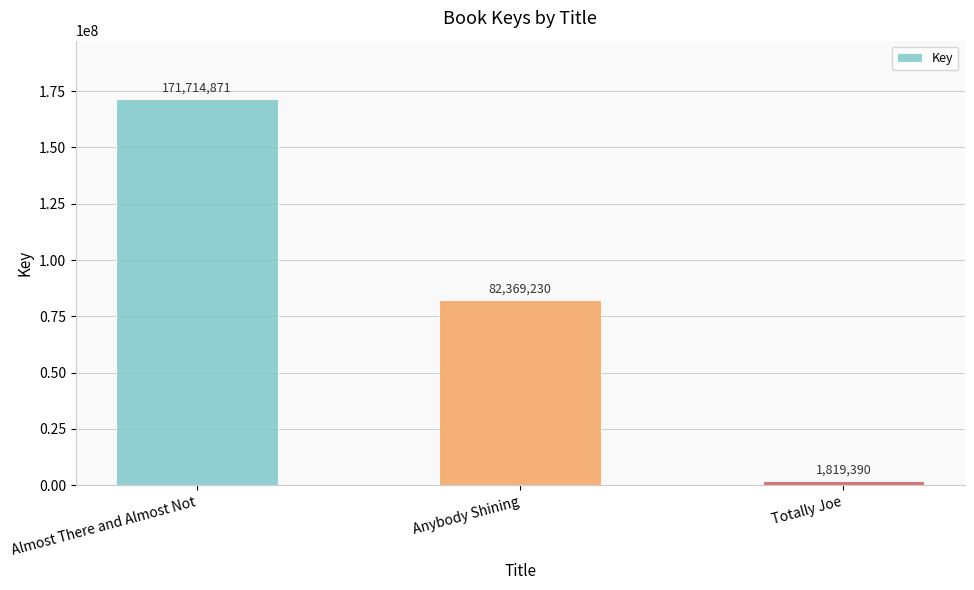

True or false: the data shows 171714871 at Almost There and Almost Not.

True